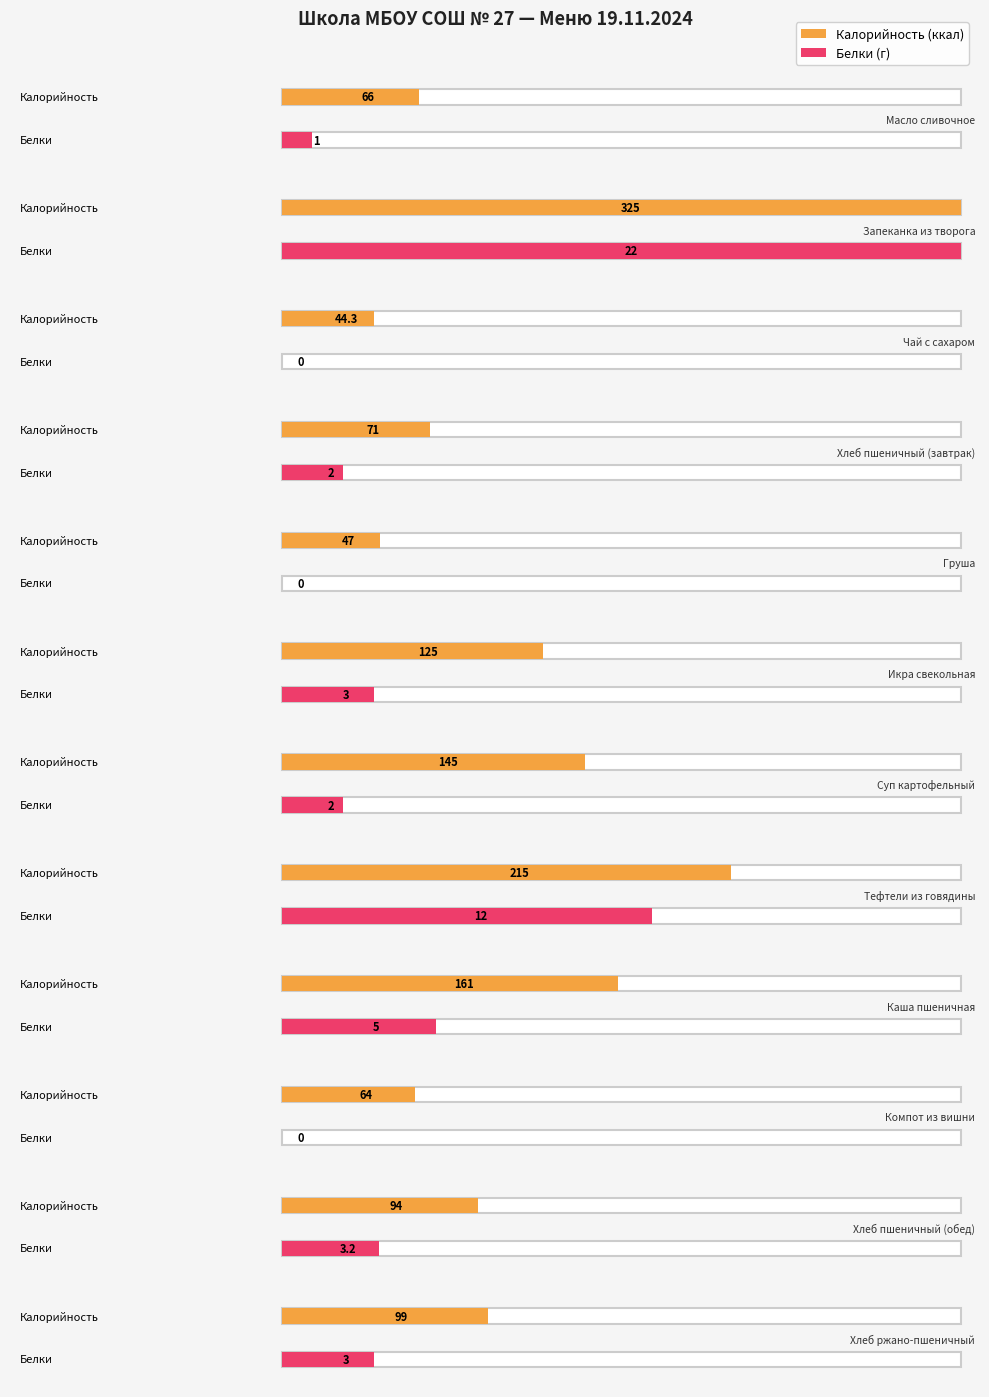

Between Груша and Хлеб пшеничный (обед), which series saw the biggest shift?

Калорийность